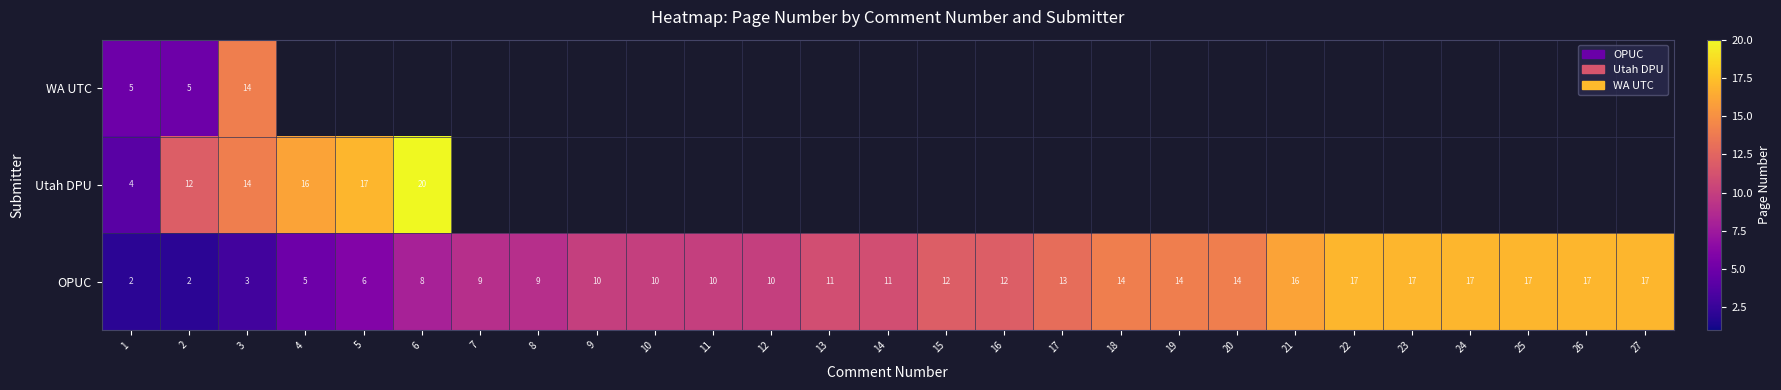

How many categories are shown in the chart?

27